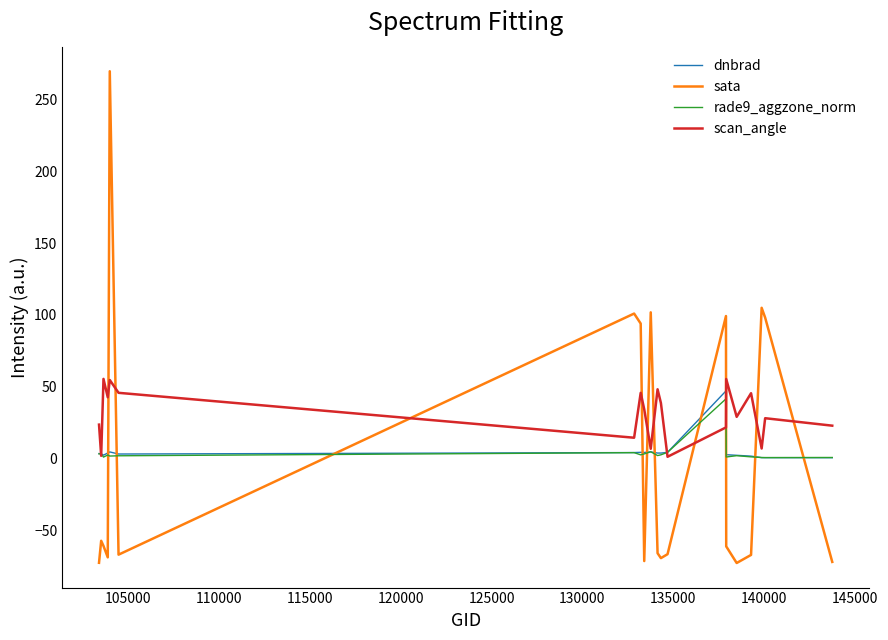

Is this an area chart (filled region under the line)?

No